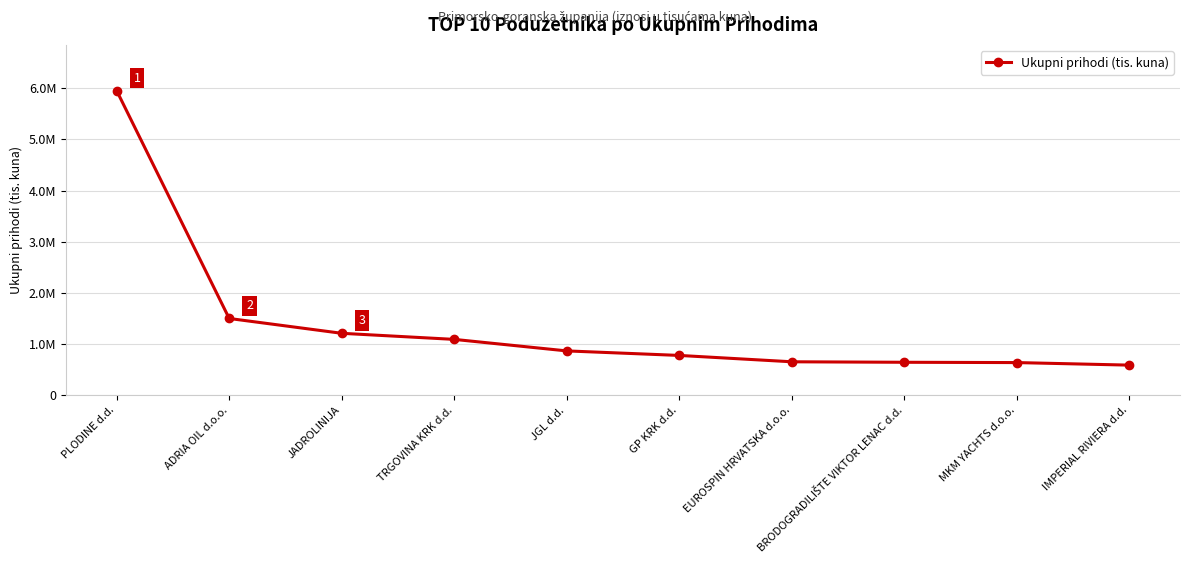

Approximately how many times larger is the value at EUROSPIN HRVATSKA d.o.o. compared to BRODOGRADILIŠTE VIKTOR LENAC d.d.?

1.0